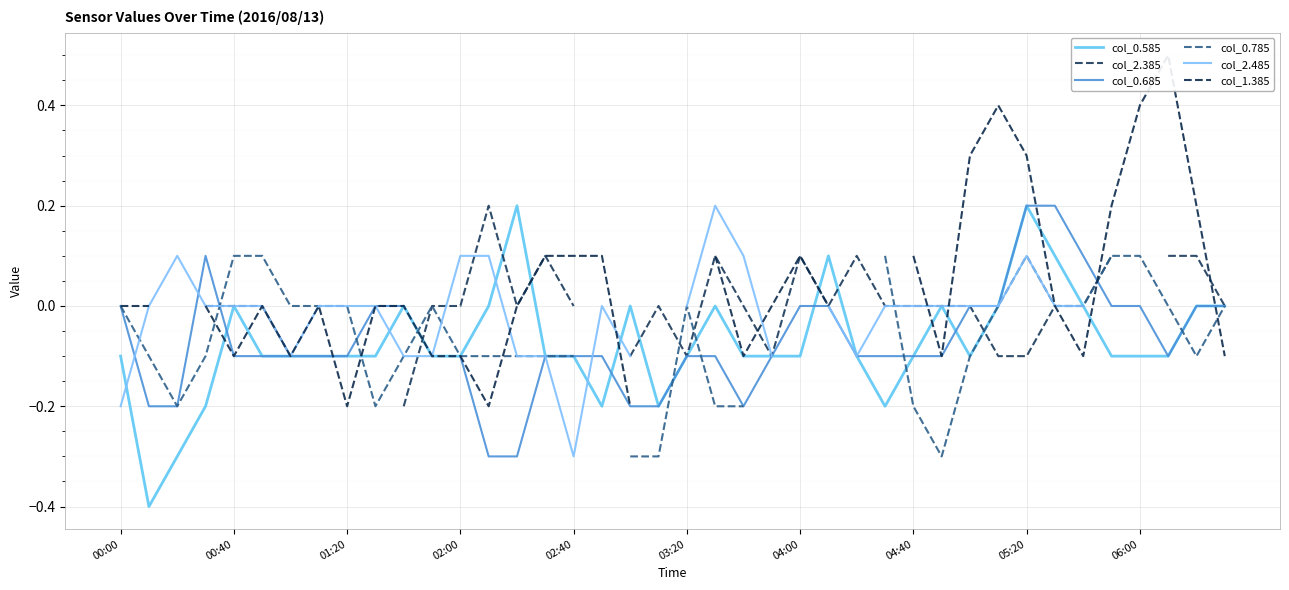

True or false: col_0.585 has a value of -0.1 at 02:00.

True